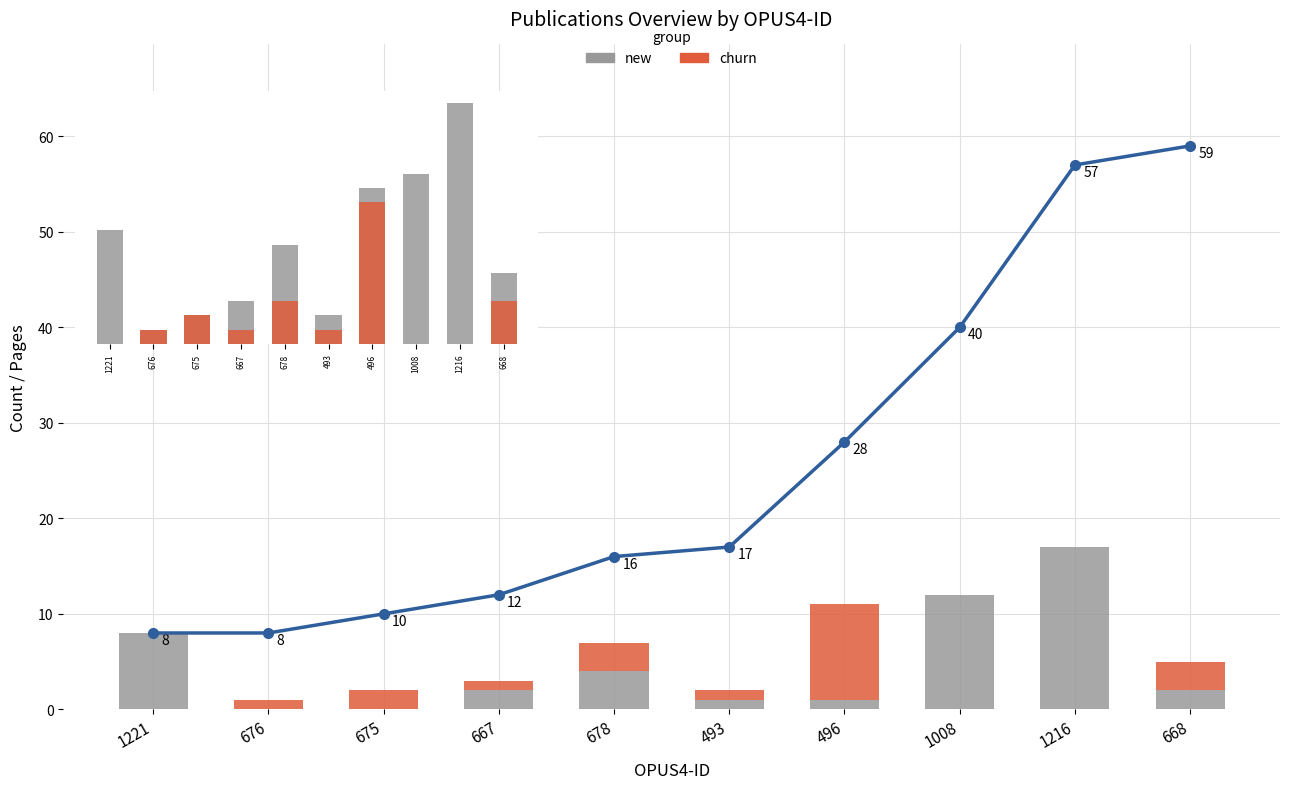

How many values in the cumulative series exceed 17?

4